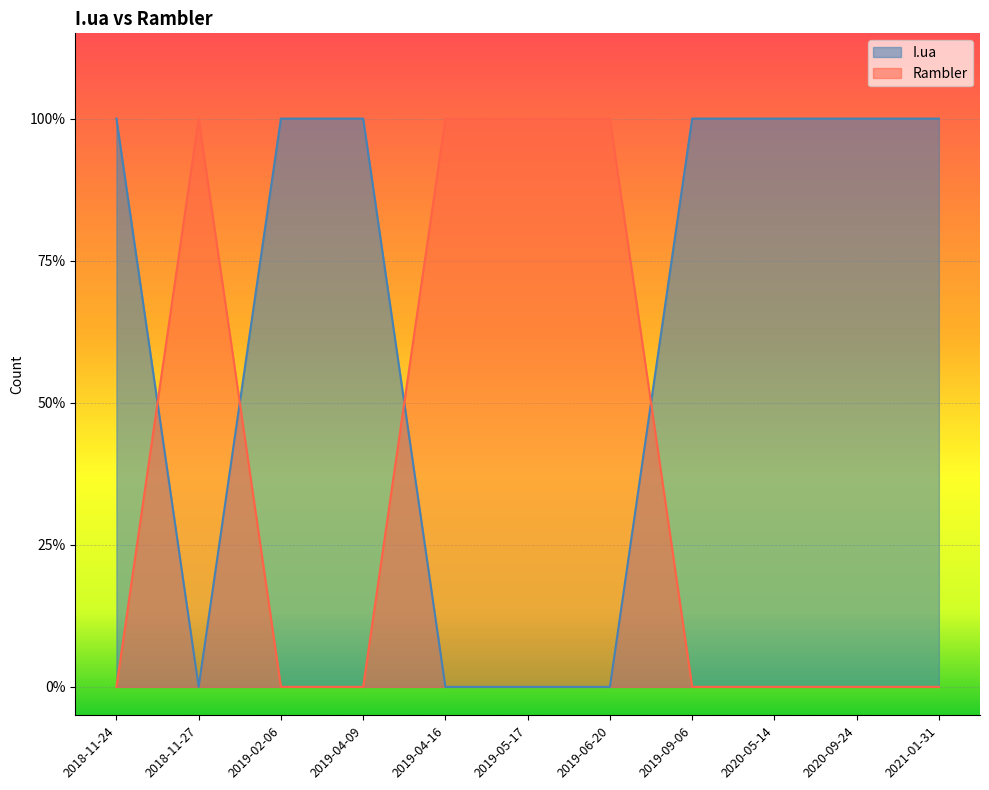

Which series changed the most between 2019-02-06 and 2019-06-20?

I.ua